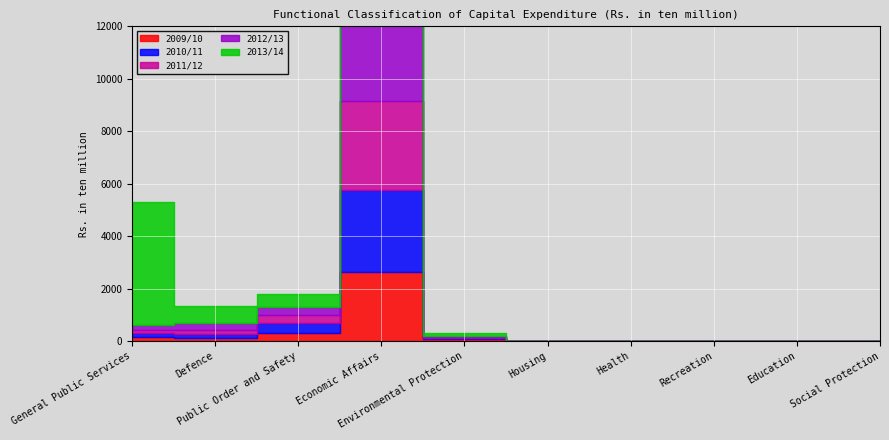

How many interior local peaks does the 2009/10 series have?

1